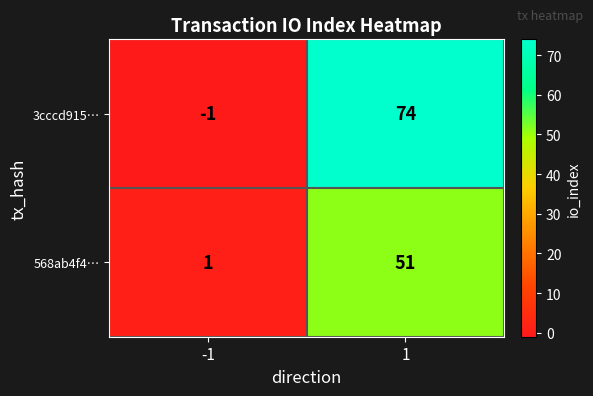

Reading left to right, extract all data points from this chart.

3cccd915…: -1	74
568ab4f4…: 1	51